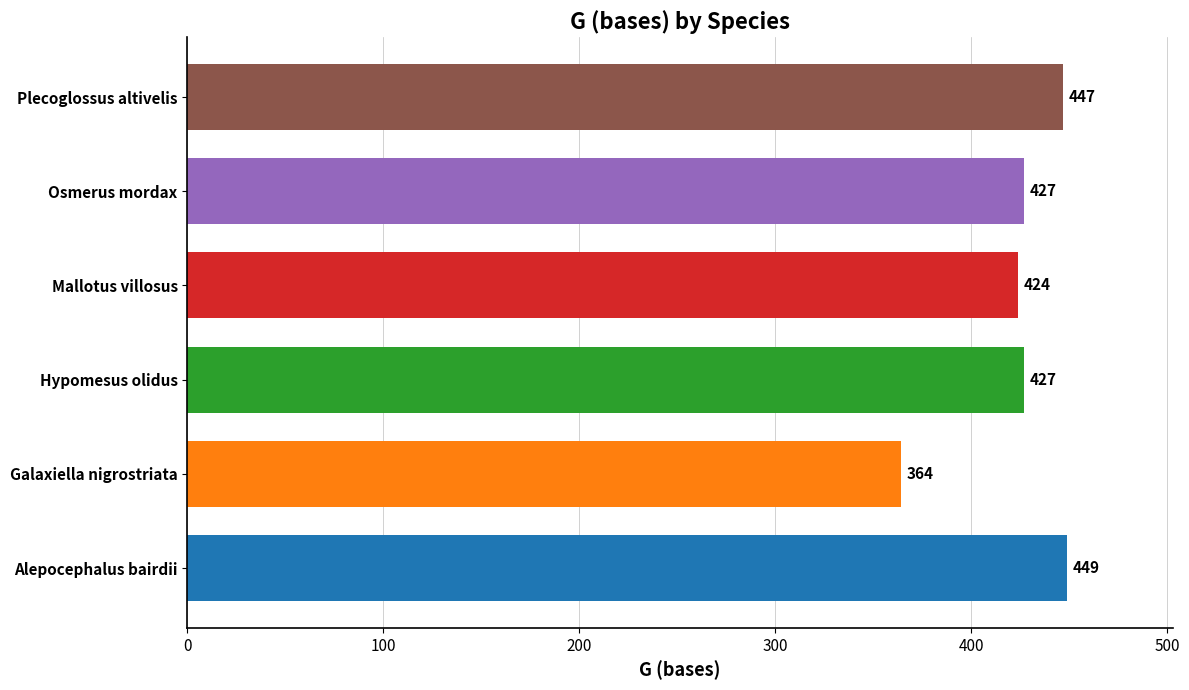

What is the ratio of the value at Galaxiella nigrostriata to the value at Alepocephalus bairdii?

0.8